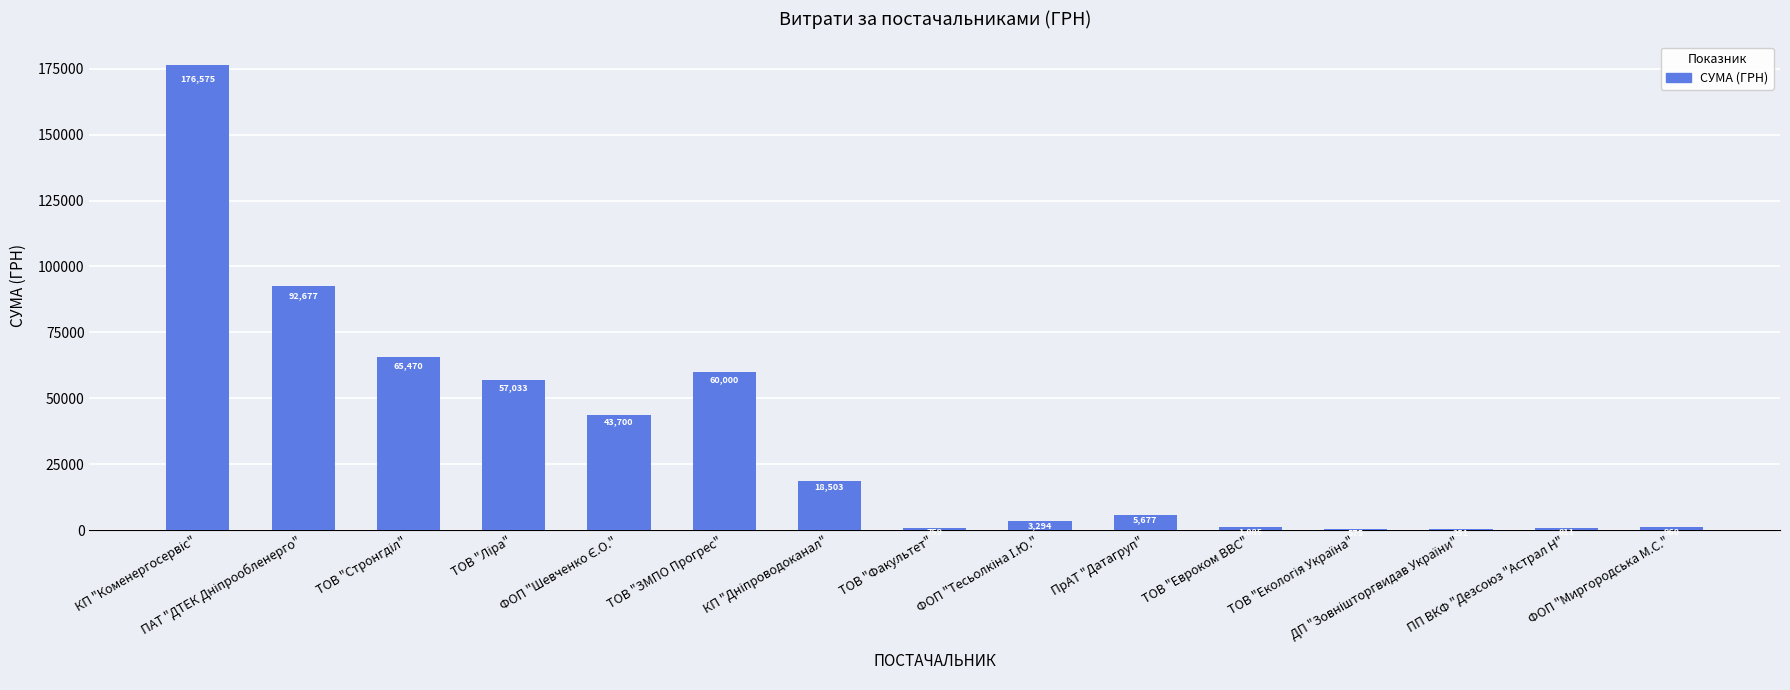

The value at ТОВ "Екологія Україна" is 978.6. True or false?

False